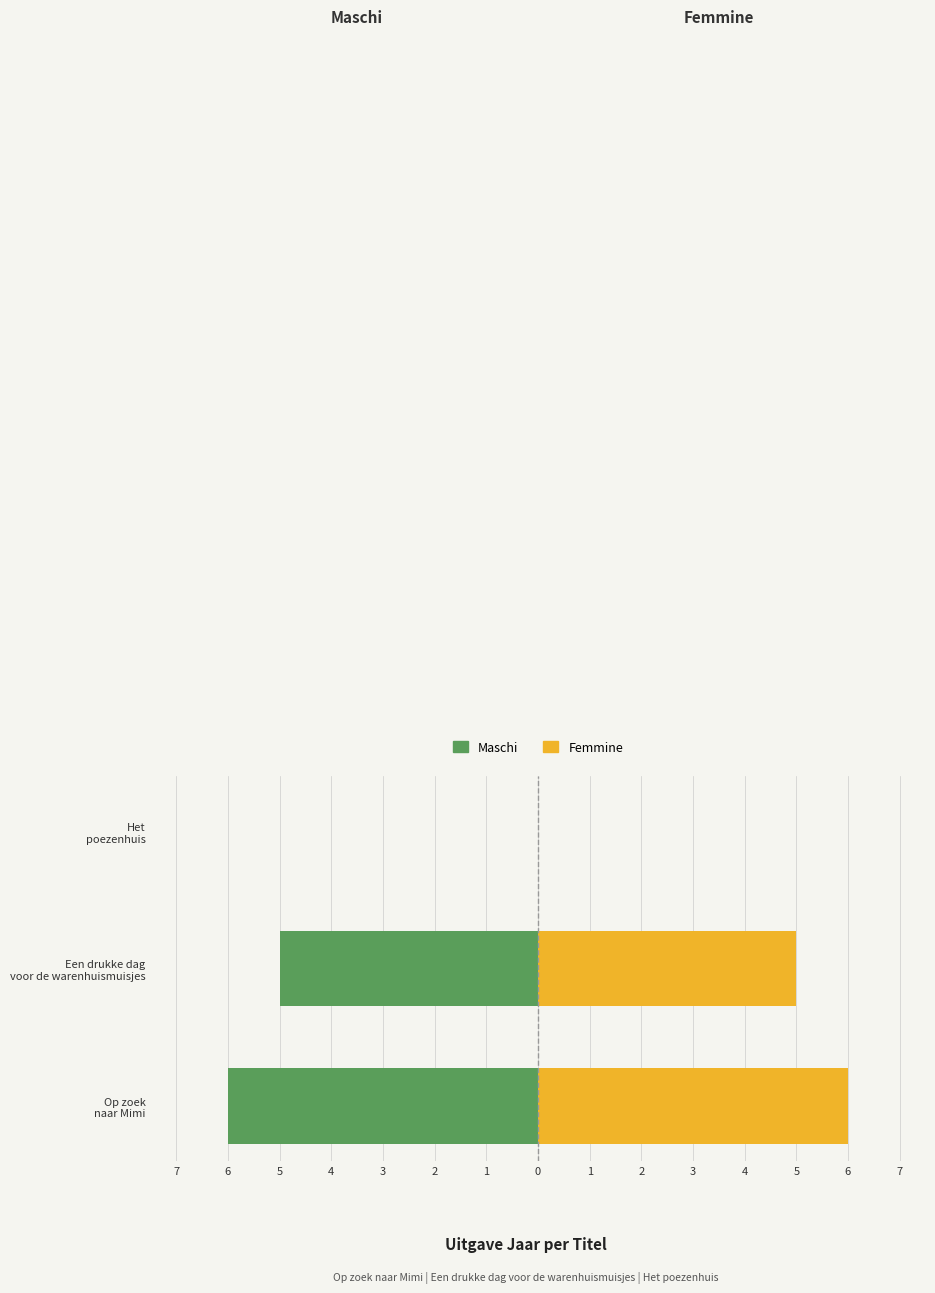

Is the value of Femmine at Het poezenhuis greater than the value of Maschi at Op zoek naar Mimi?

Yes